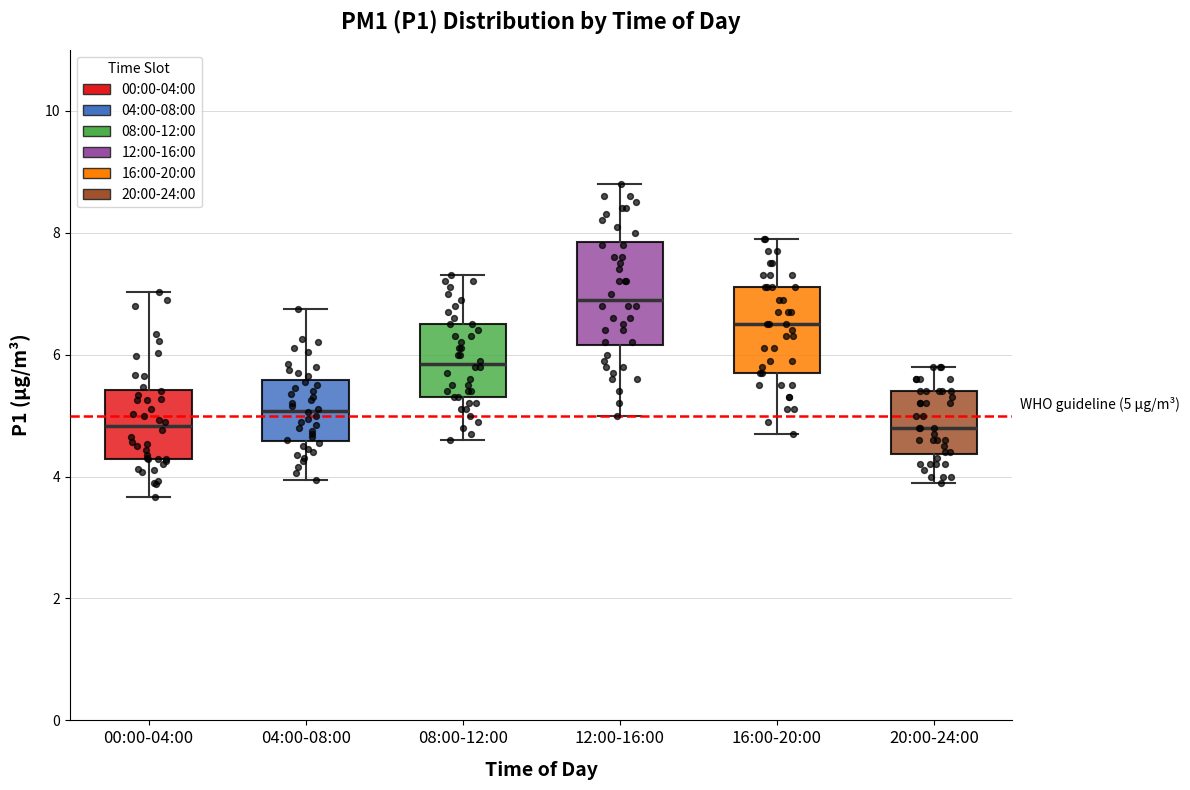

Comparing the boxes themselves (not the whiskers), which one is the tallest?

12:00-16:00